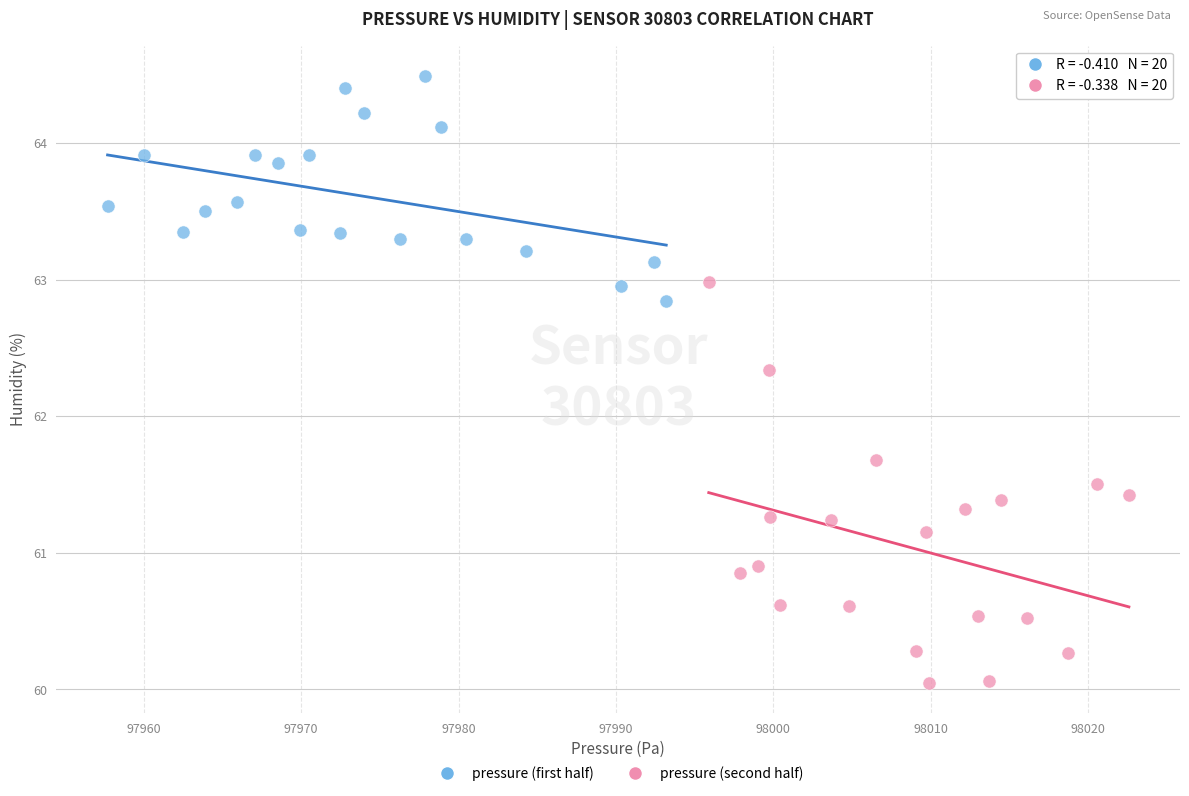

Which series reaches the maximum Y coordinate?

pressure (first half)